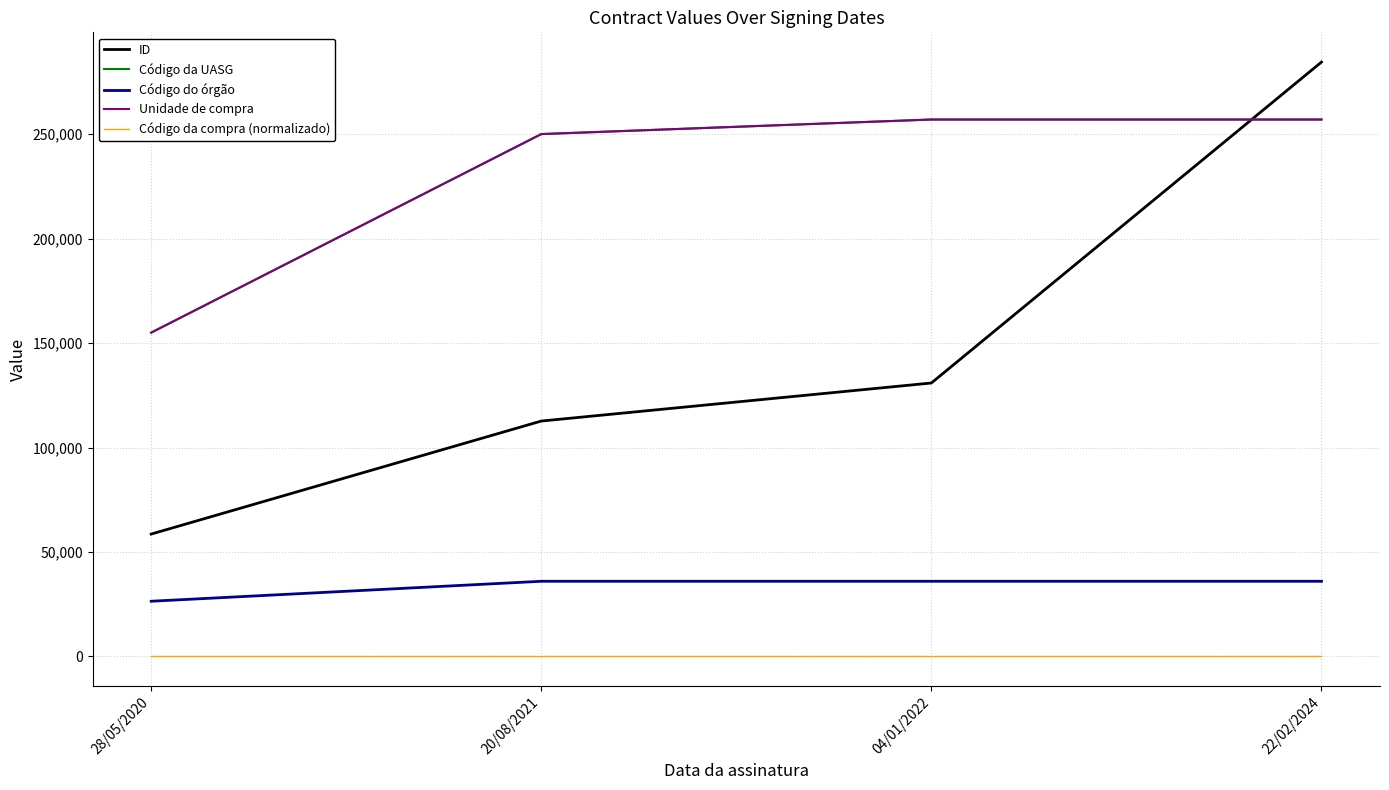

Is it true that Unidade de compra equals 155010 at 28/05/2020?

True